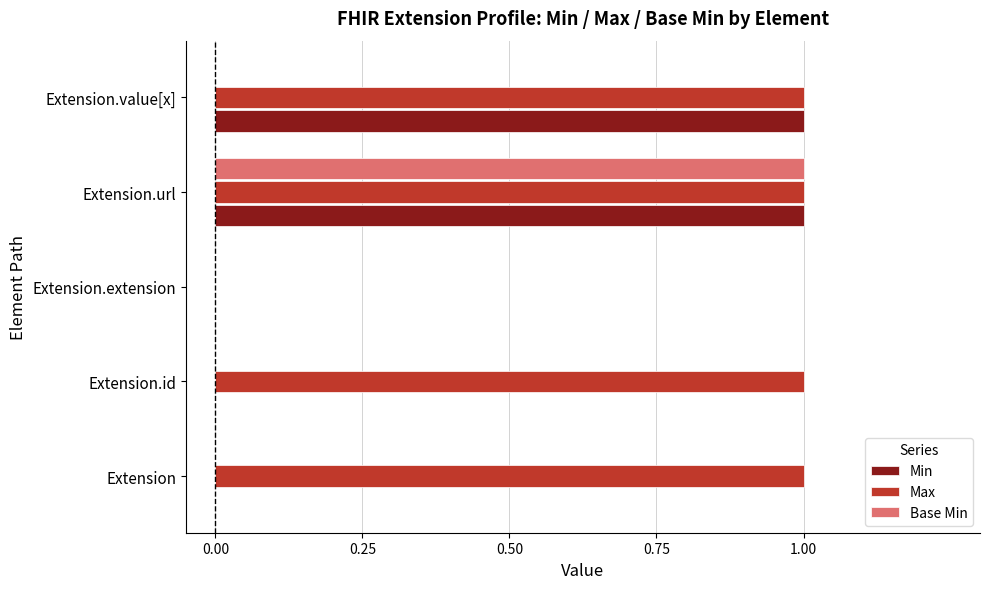

Which series changed the most between Extension and Extension.extension?

Max